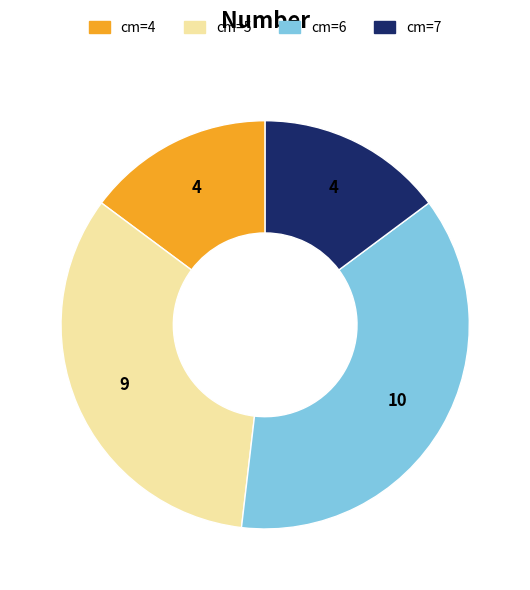

Is there a majority slice in this chart?

No